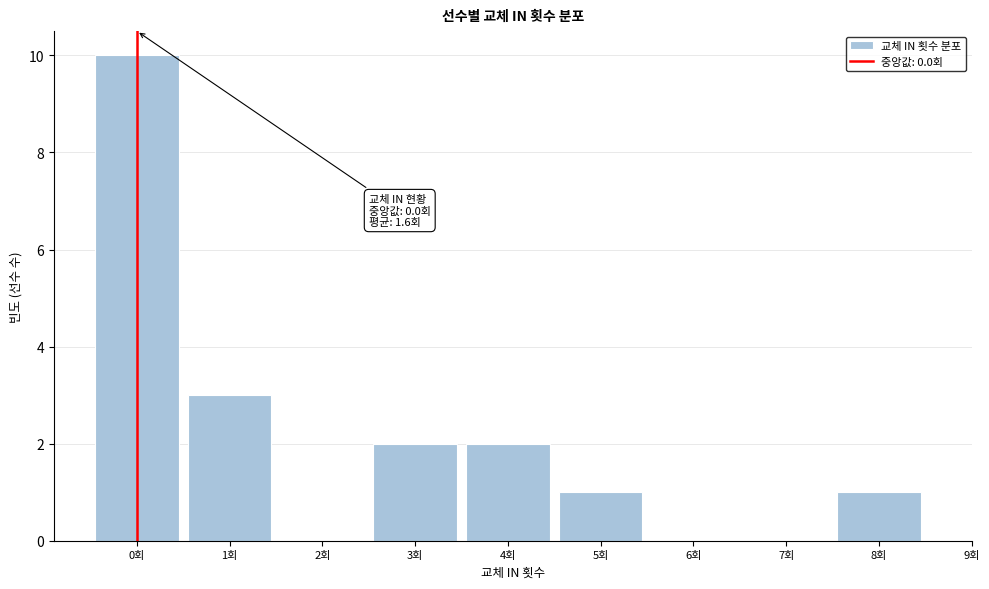

Reading left to right, transcribe all the data shown in this chart.

0회=10	1회=3	2회=0	3회=2	4회=2	5회=1	6회=0	7회=0	8회=1